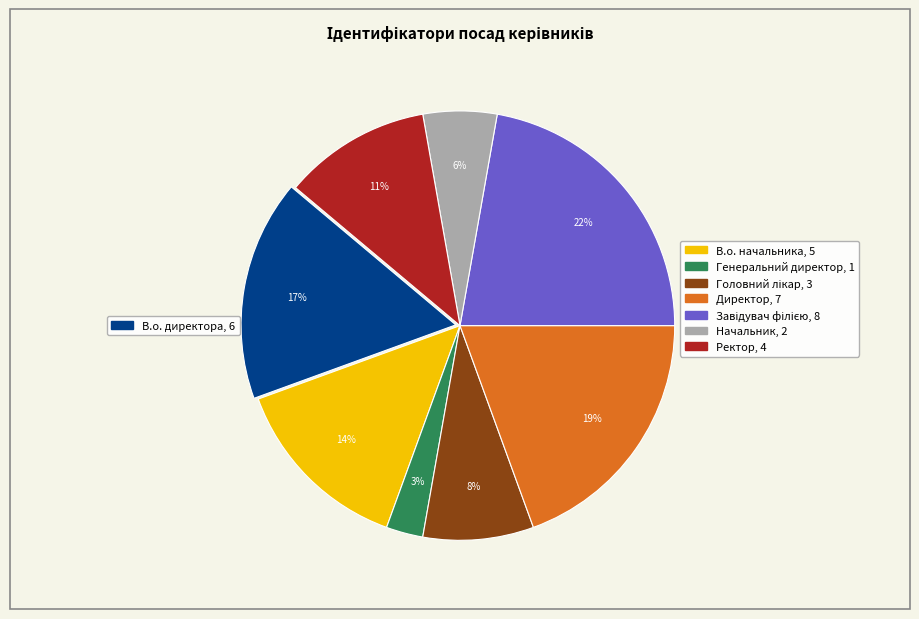

To the nearest percent, what is the average slice percentage?

12%